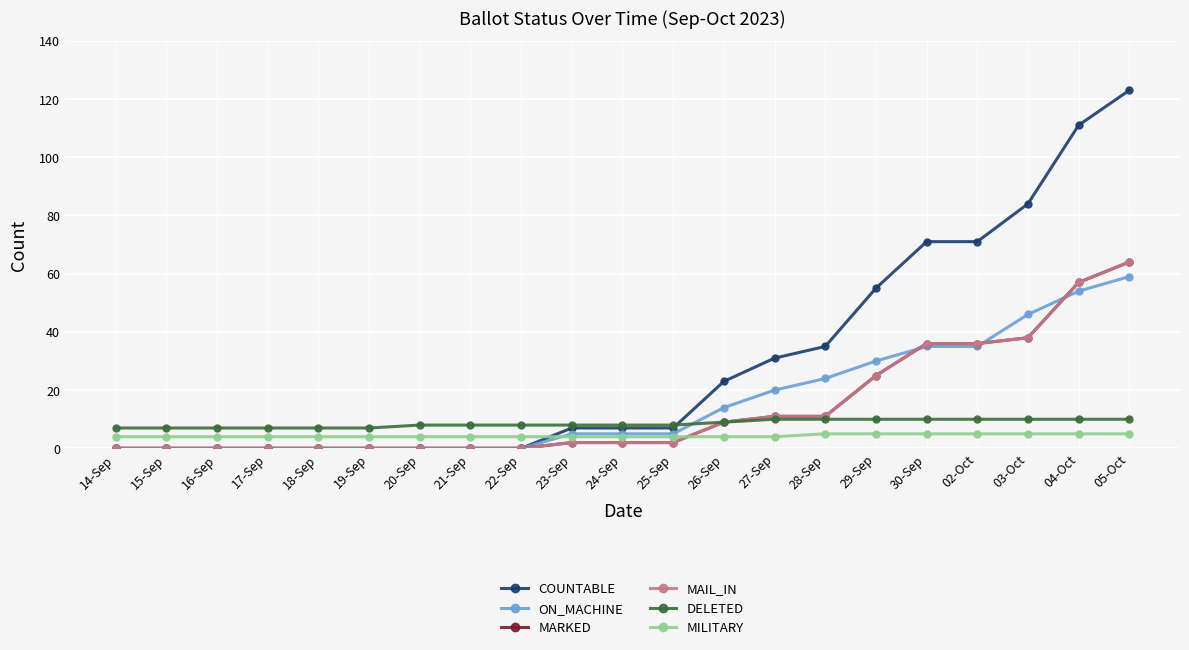

What is the average value of the ON_MACHINE series?

16